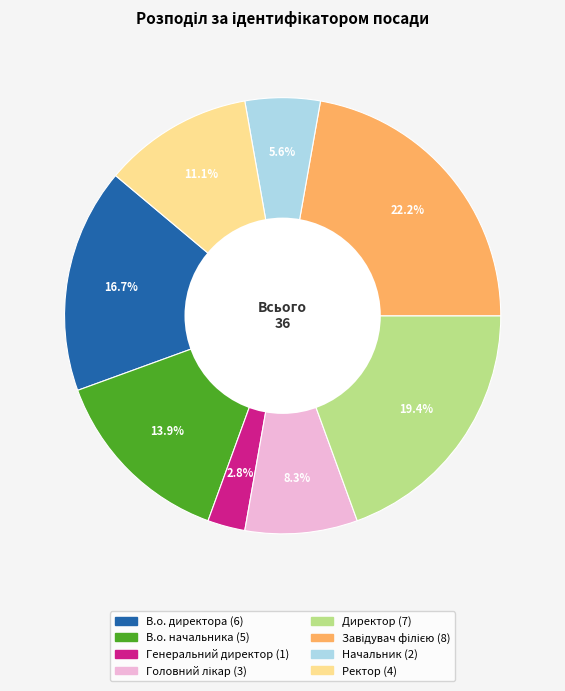

Does В.о. директора account for over 50% of the chart?

No